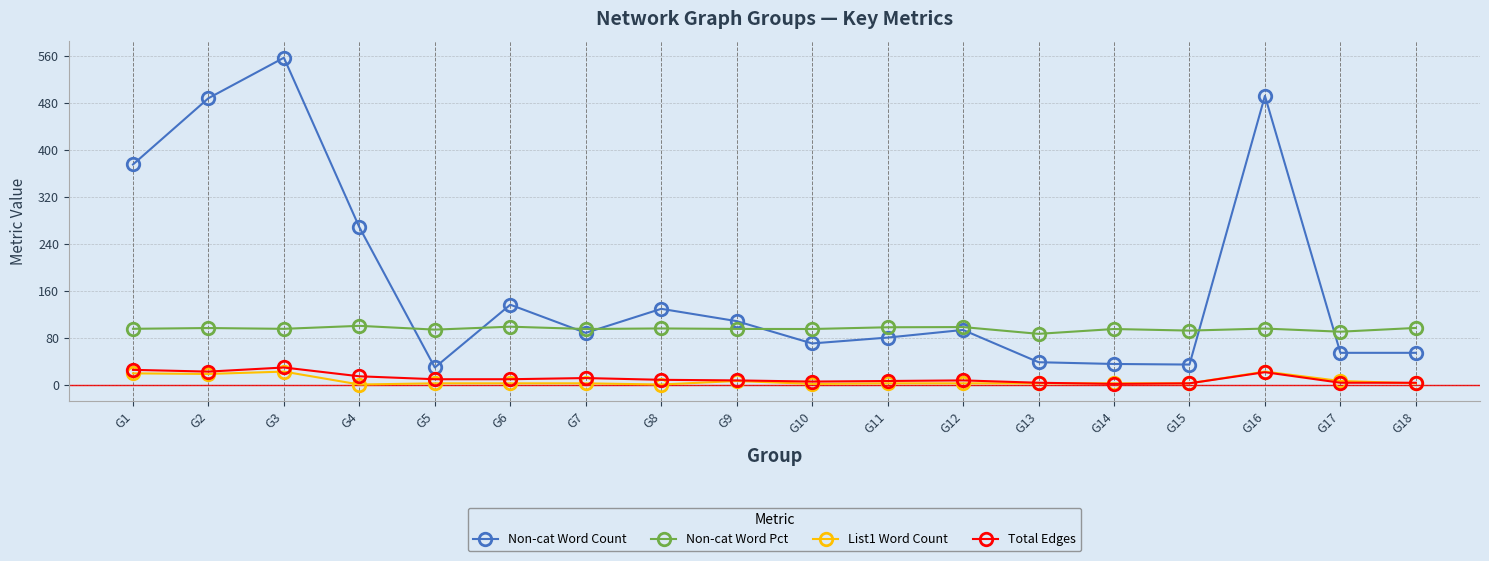

At which category does Non-cat Word Count reach its first local valley?

G5